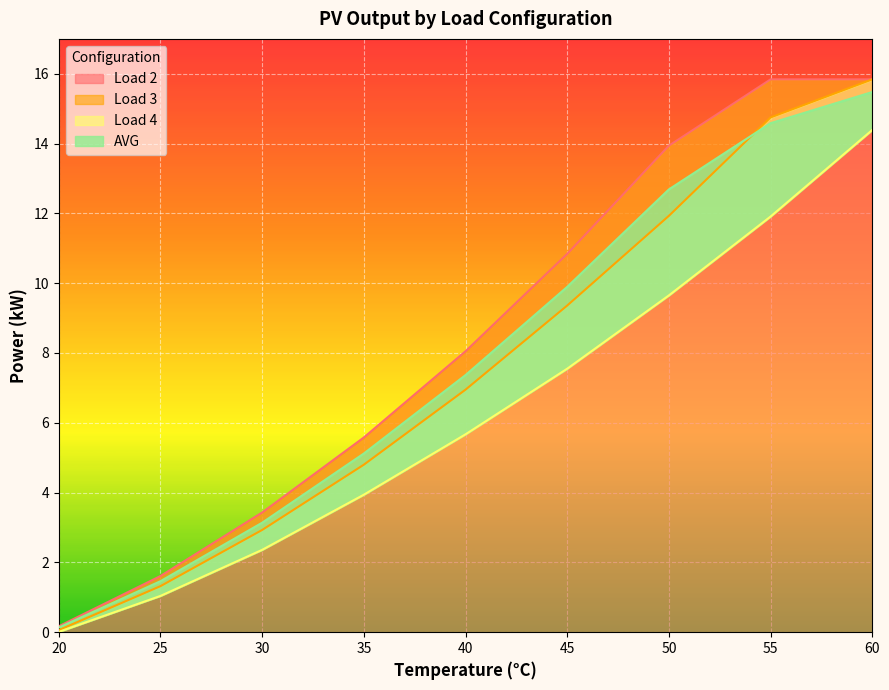

True or false: Load 2 and AVG intersect in this chart.

False